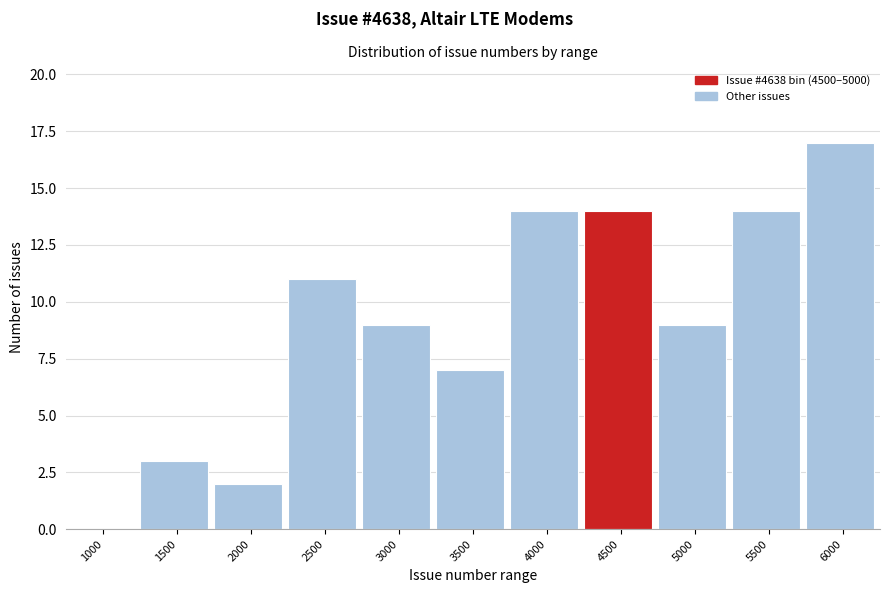

Reading left to right, extract all data points from this chart.

1000=0	1500=3	2000=2	2500=11	3000=9	3500=7	4000=14	4500=14	5000=9	5500=14	6000=17